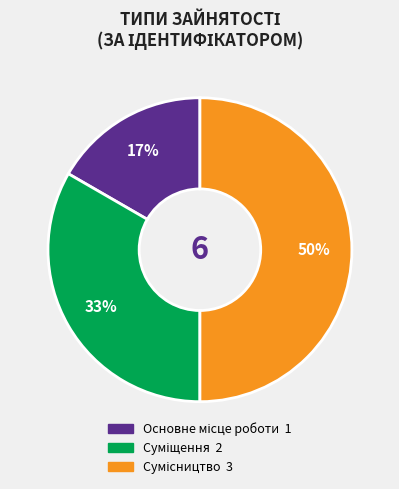

To the nearest percent, what is the difference between the largest and smallest slice percentages?

33%